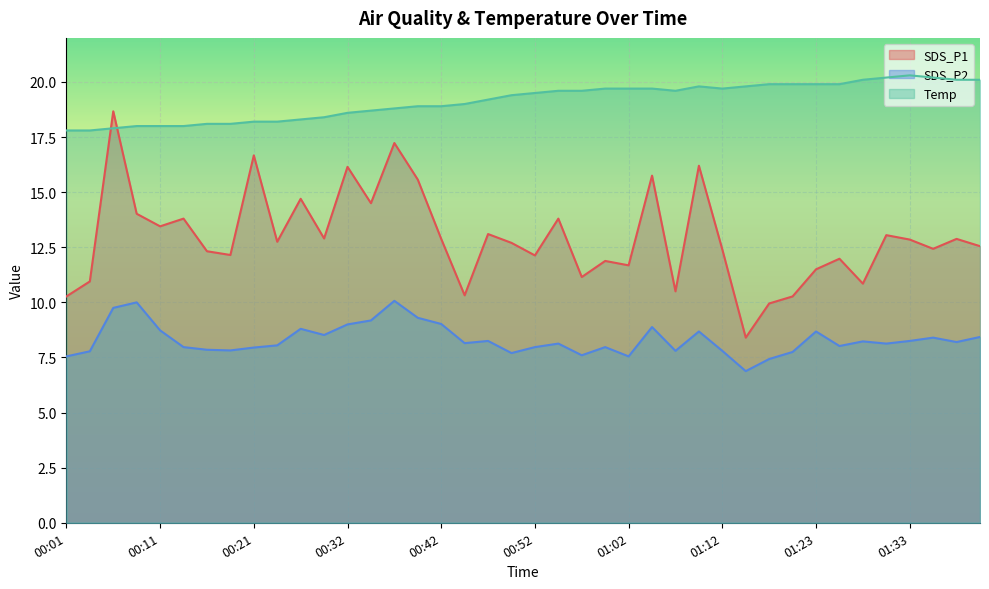

What position from the right is 00:59?

17